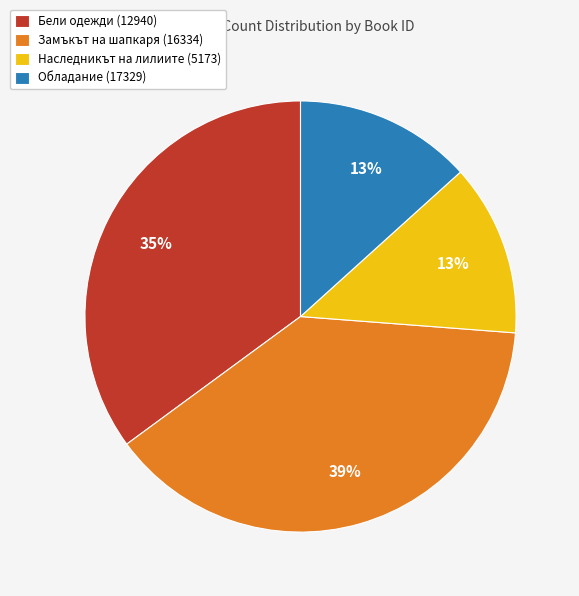

To the nearest percent, what is the difference between the largest and smallest slice percentages?

26%